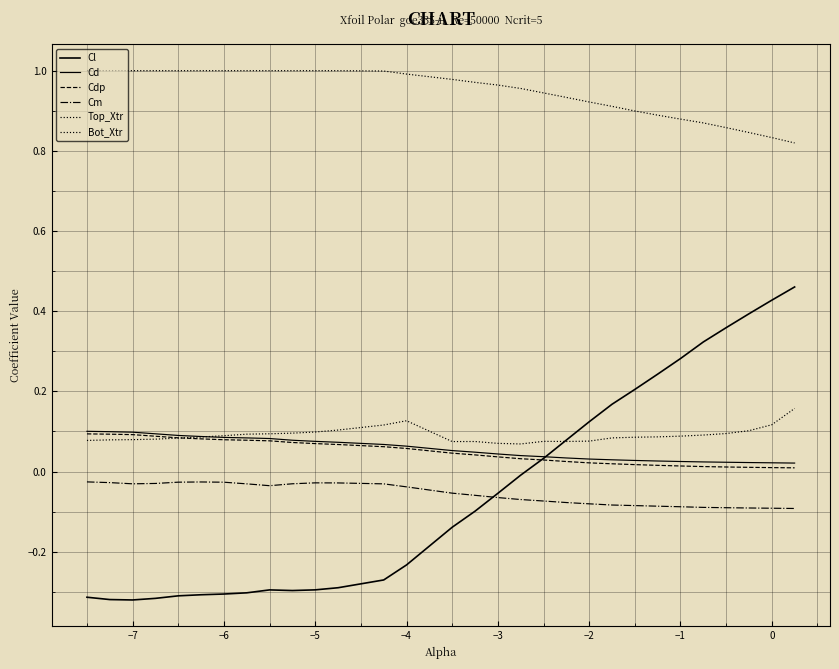

How many lines are shown in the chart?

6